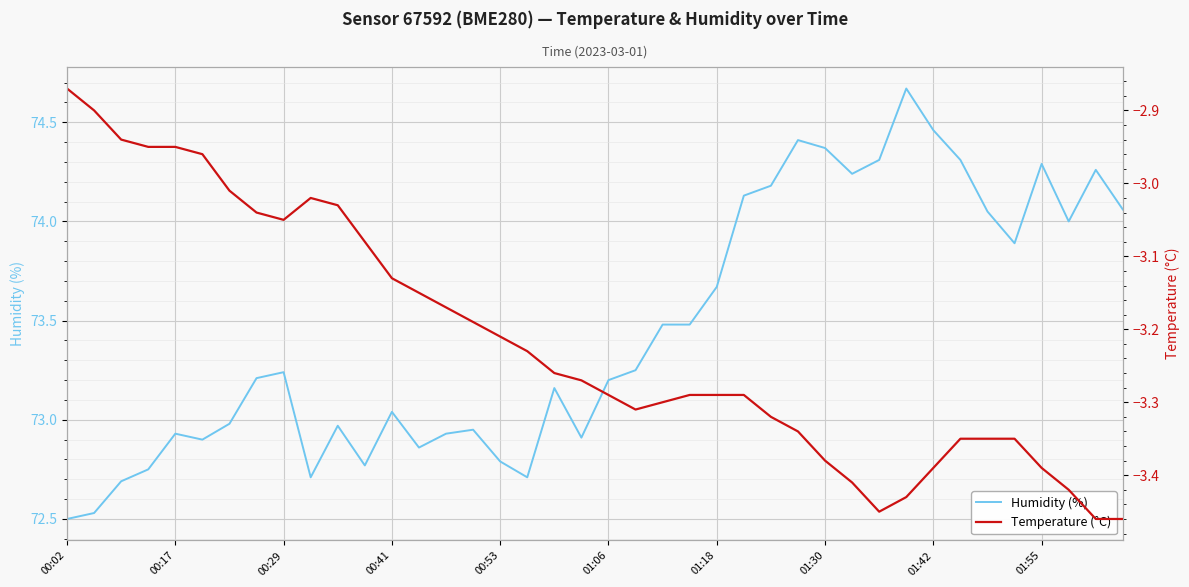

Between 00:53 and 01:55, which series saw the biggest shift?

Humidity (%)